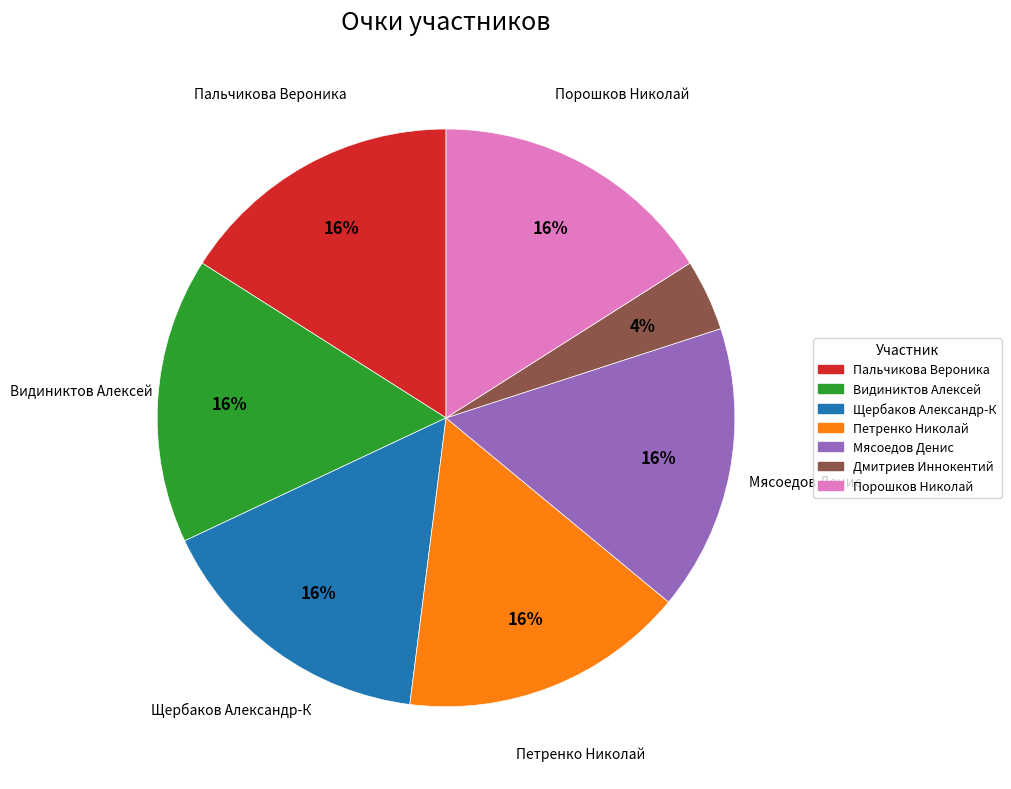

To the nearest percent, what is the average slice percentage?

14%